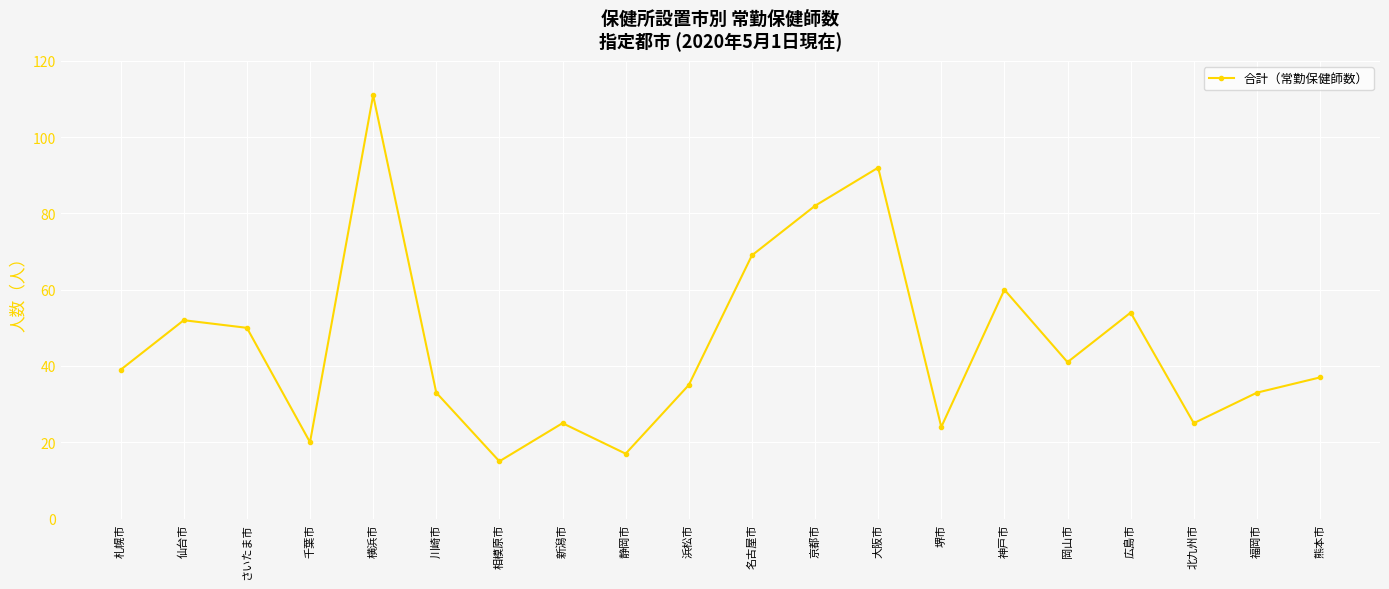

Where is the data nearest to the value 63?

神戸市